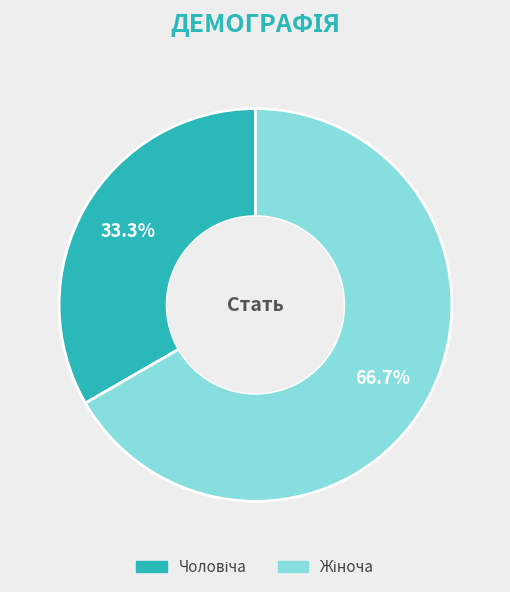

What percentage is the Чоловіча slice, to the nearest percent?

33%